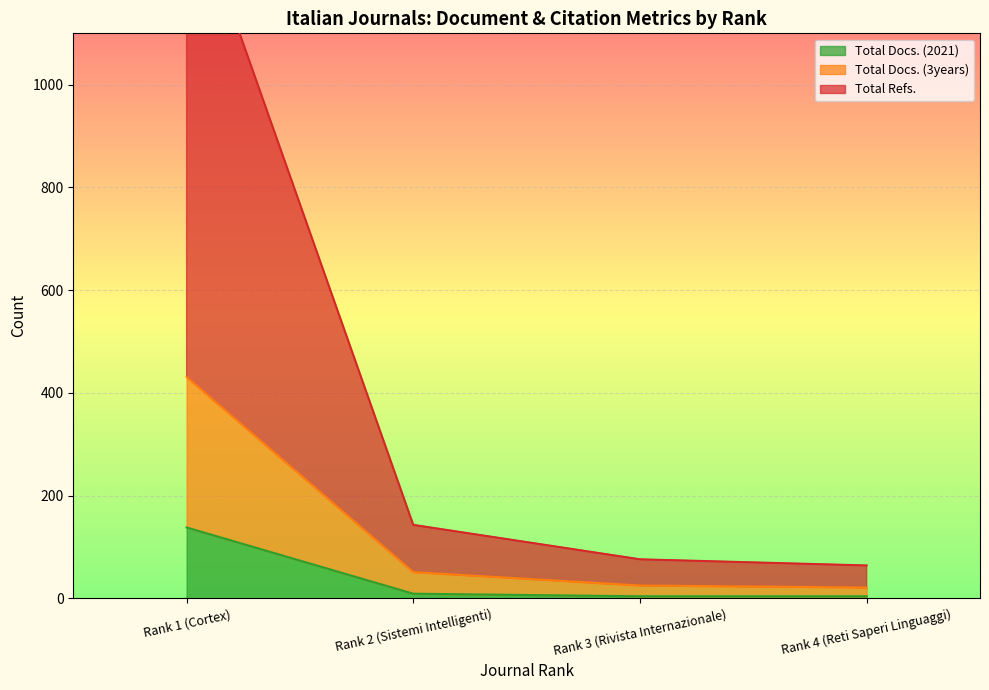

Reading right to left, transcribe all the data shown in this chart.

Total Docs. (2021): Rank 4 (Reti Saperi Linguaggi)=4	Rank 3 (Rivista Internazionale)=4	Rank 2 (Sistemi Intelligenti)=9	Rank 1 (Cortex)=138
Total Docs. (3years): Rank 4 (Reti Saperi Linguaggi)=21	Rank 3 (Rivista Internazionale)=25	Rank 2 (Sistemi Intelligenti)=51	Rank 1 (Cortex)=431
Total Refs.: Rank 4 (Reti Saperi Linguaggi)=64	Rank 3 (Rivista Internazionale)=76	Rank 2 (Sistemi Intelligenti)=143	Rank 1 (Cortex)=1392